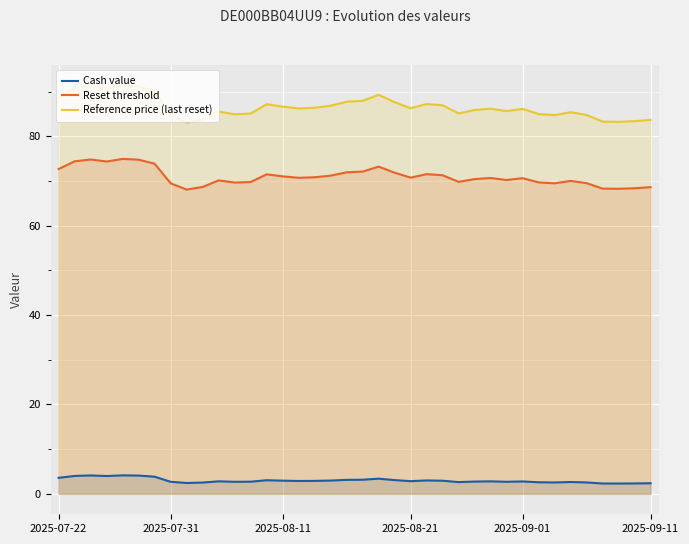

Which series has the largest range (max minus min)?

Reference price (last reset)